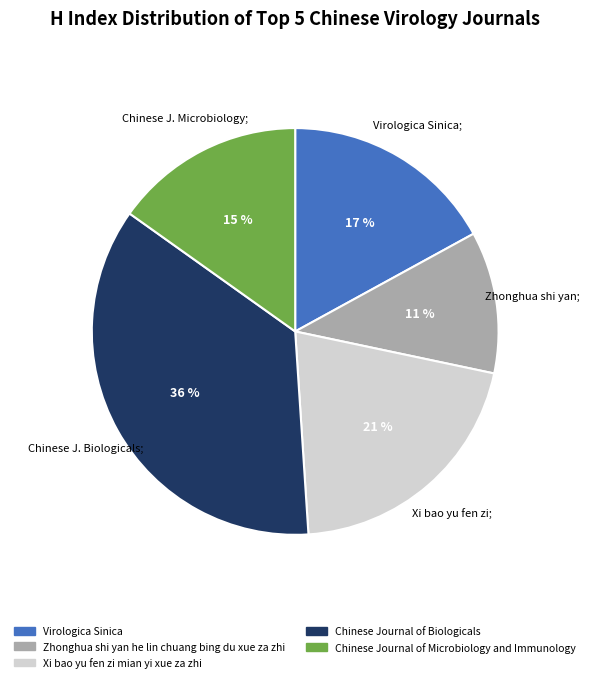

To the nearest percent, what portion does Virologica Sinica represent?

17%